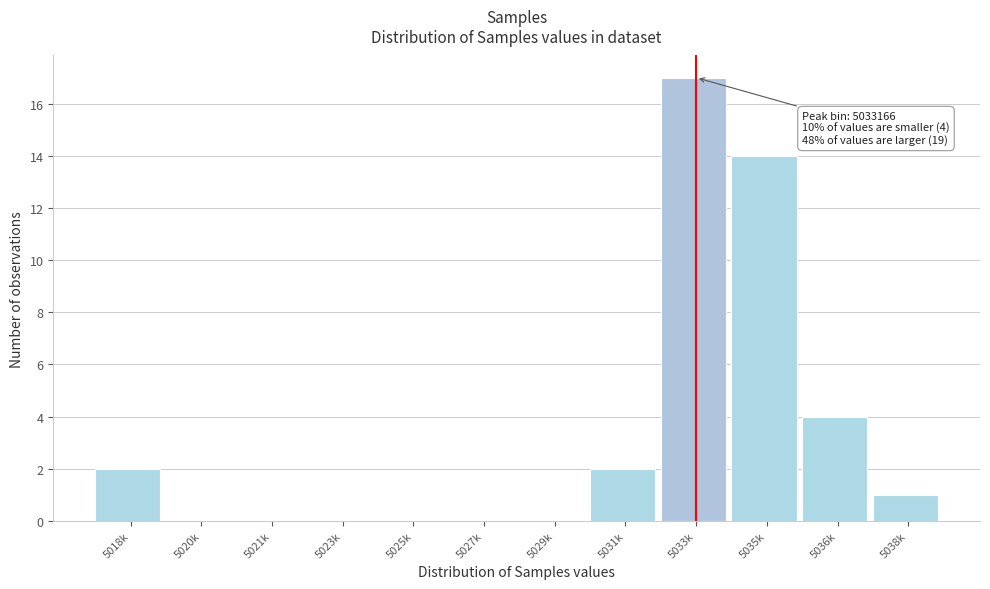

Reading left to right, what are all the values shown in this chart?

5018k=2	5020k=0	5021k=0	5023k=0	5025k=0	5027k=0	5029k=0	5031k=2	5033k=17	5035k=14	5036k=4	5038k=1